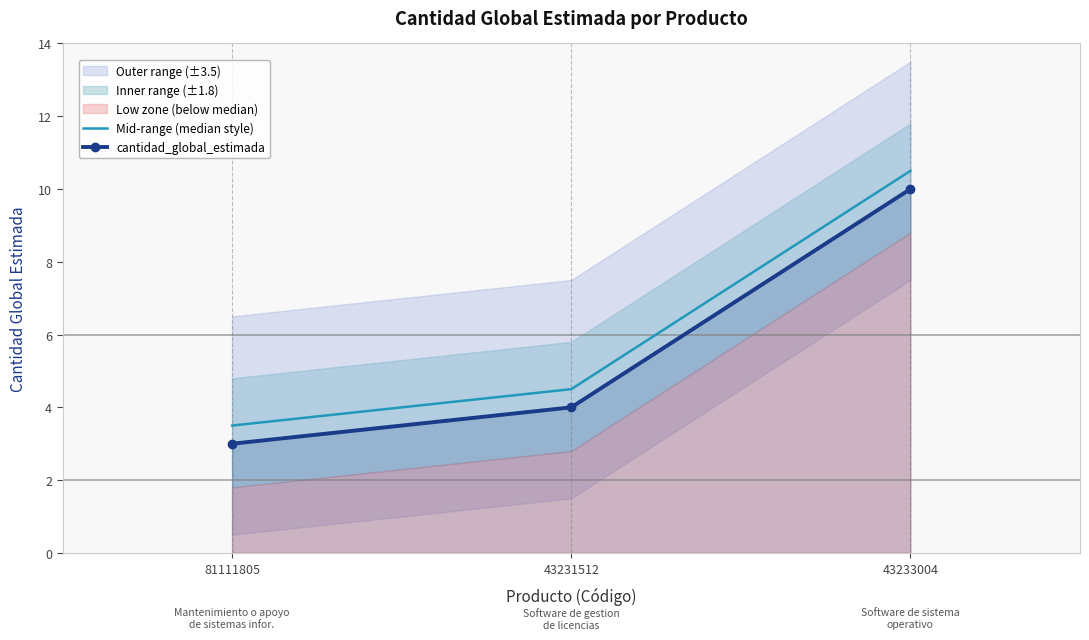

What is the value of the cantidad_global_estimada point at the 2nd from the left?

4.0